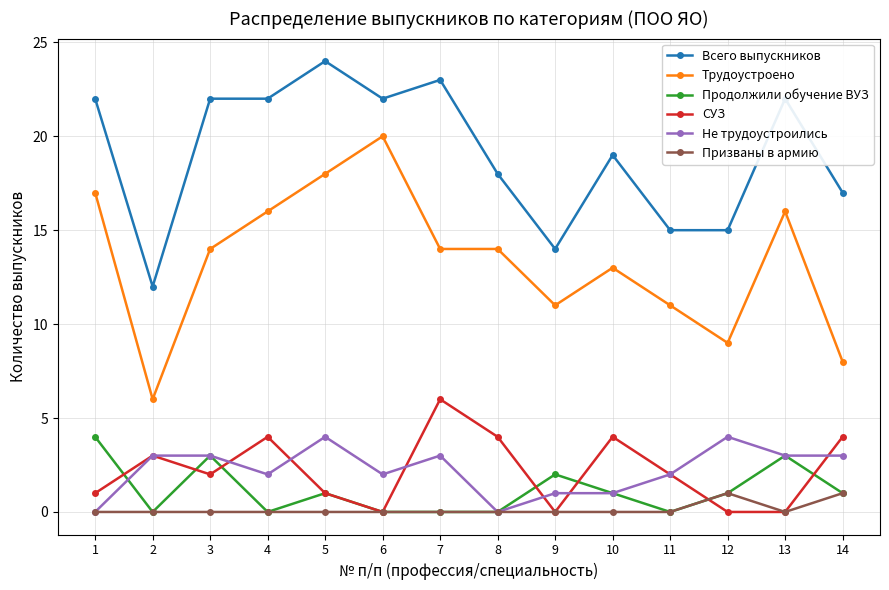

The Всего выпускников series shows 21 at 12. True or false?

False